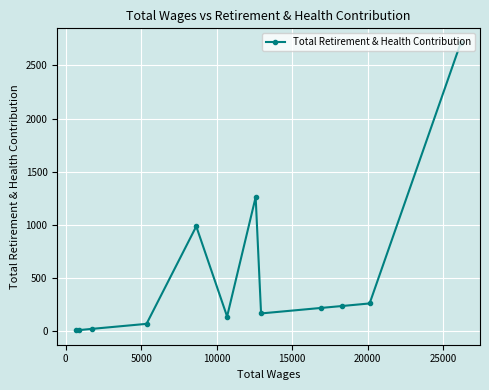

What is the difference between the maximum and second lowest values?

2703